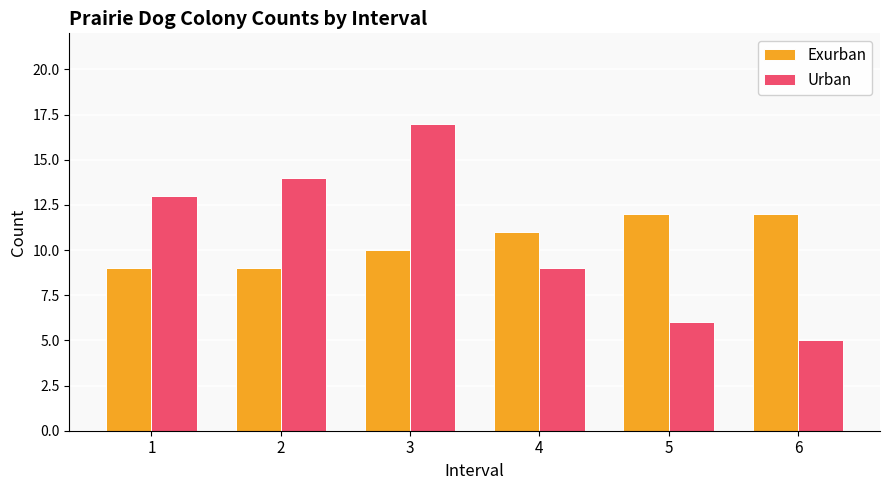

What are all the series names shown in the legend?

Exurban, Urban